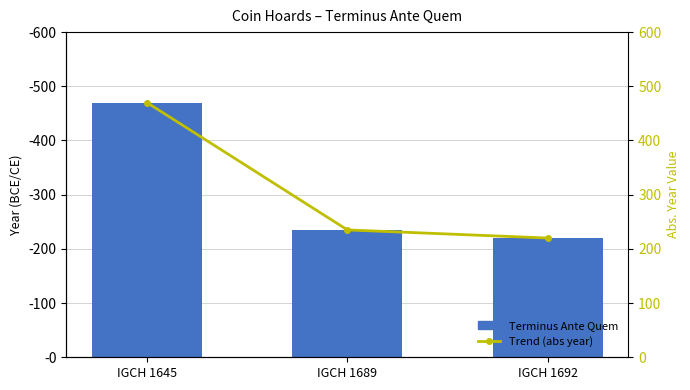

How many groups of bars are there?

3